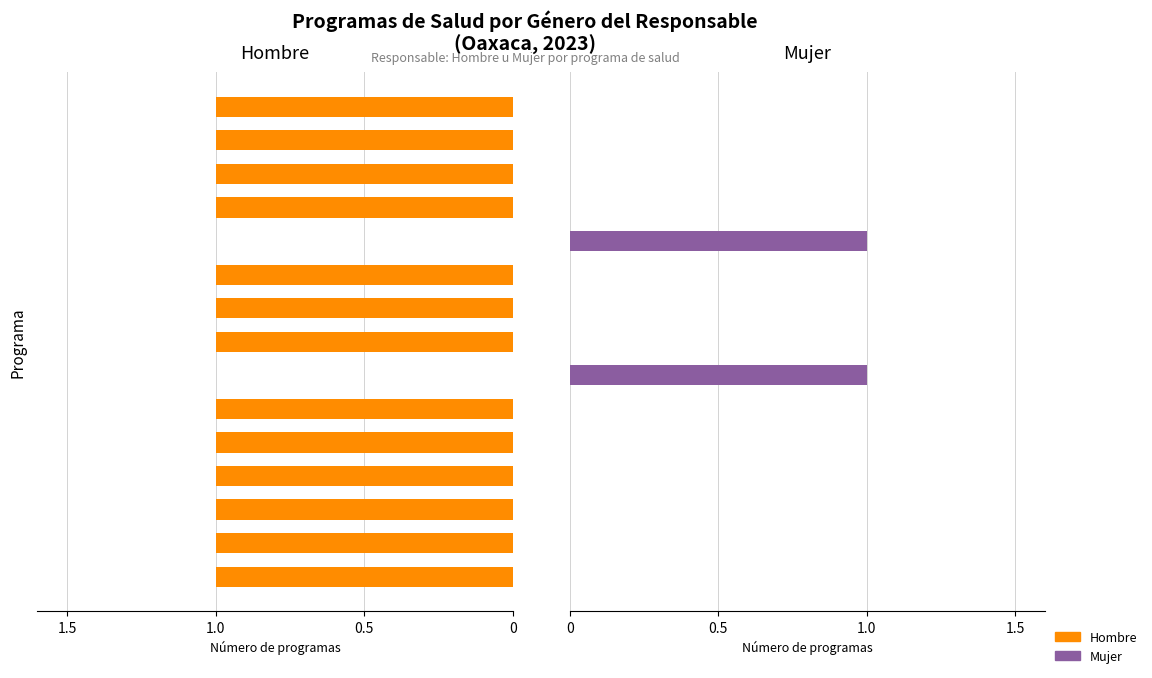

True or false: Hombre has a value of 2 at 1.5.

False